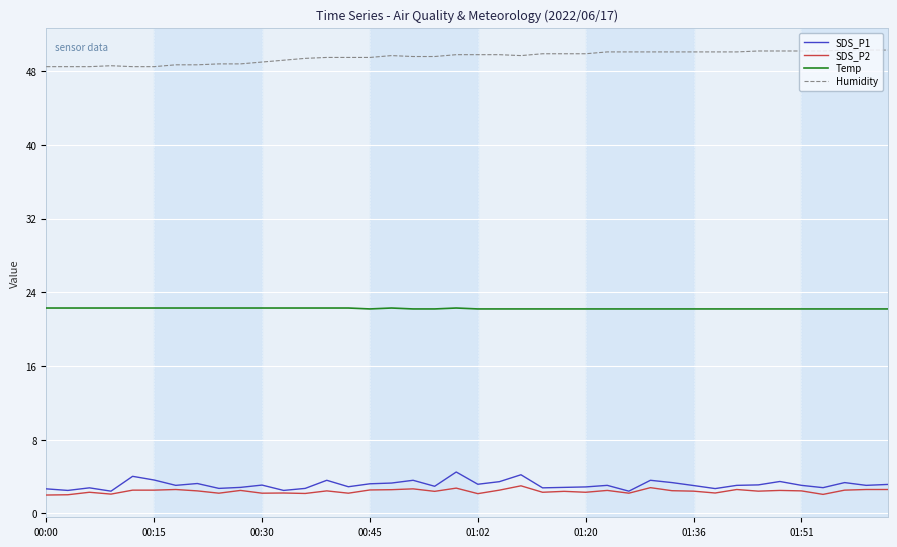

True or false: SDS_P2 and Temp cross at least once.

False